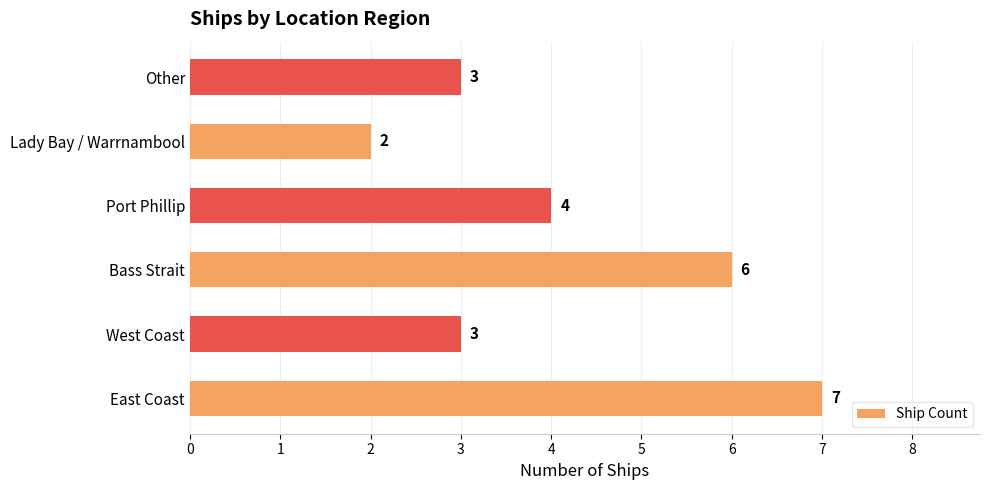

How many values are between 3 and 6?

4